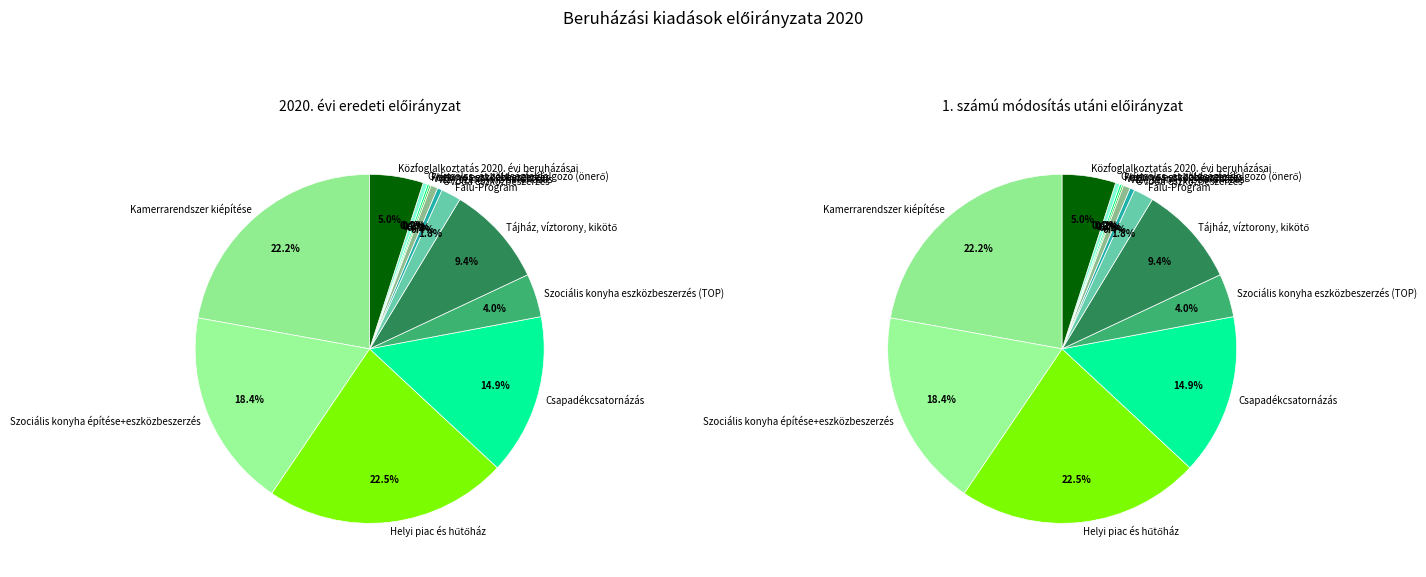

Approximately how many times larger is the value at Tájház, víztorony, kikötő compared to Helyi piac és hűtőház?

0.4